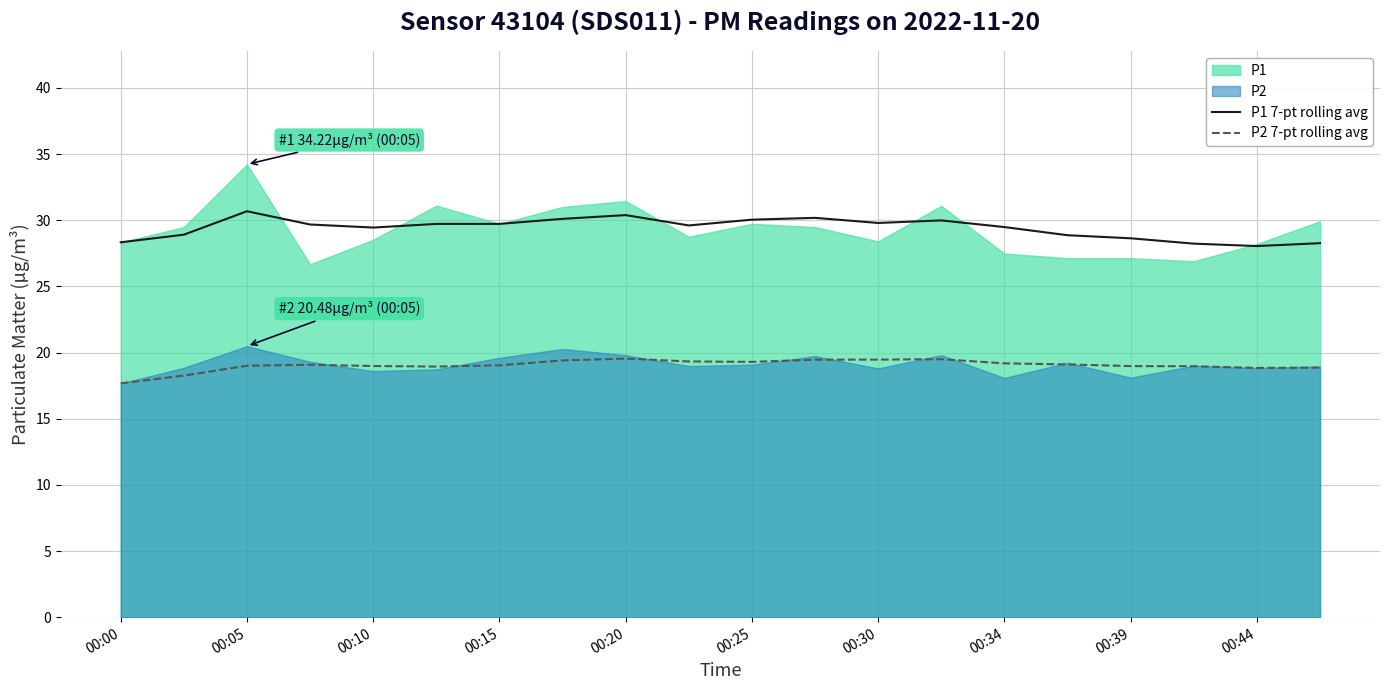

True or false: P1 7-pt rolling avg and P2 7-pt rolling avg cross at least once.

False